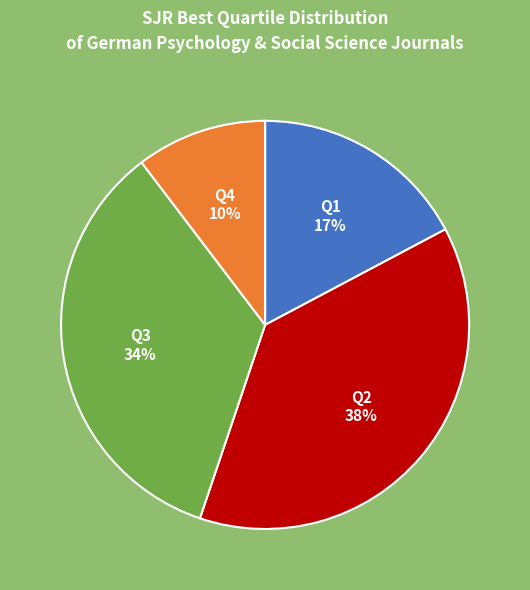

To the nearest percent, what is the average slice percentage?

25%